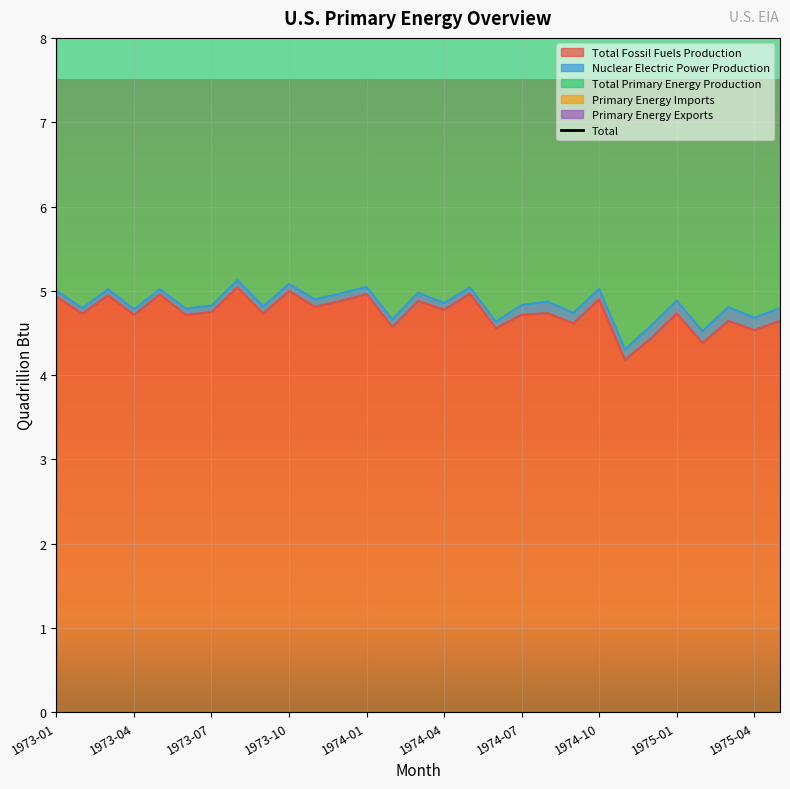

True or false: Total Fossil Fuels Production has a value of 1.2 at 1974-07.

False